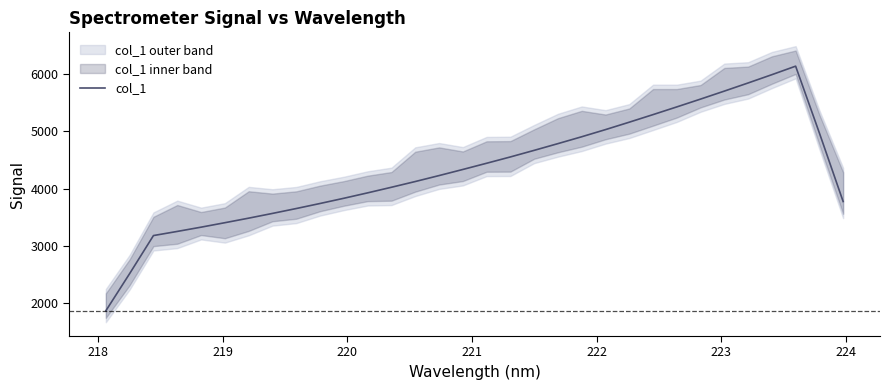

Is this an area chart (filled region under the line)?

No